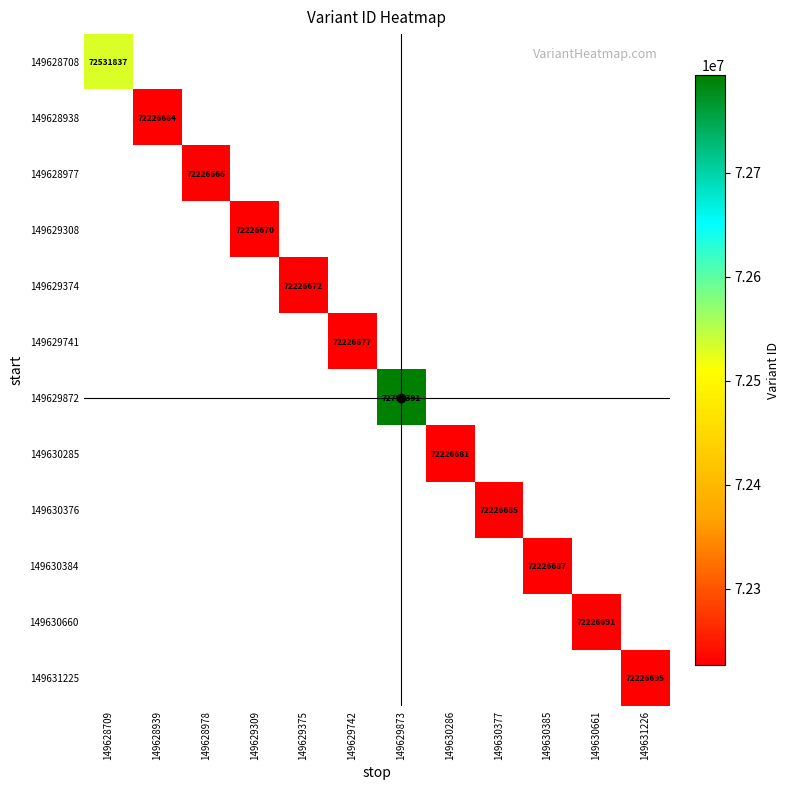

Is the value of 149629308 at 149630286 greater than the value of 149629741 at 149628709?

No